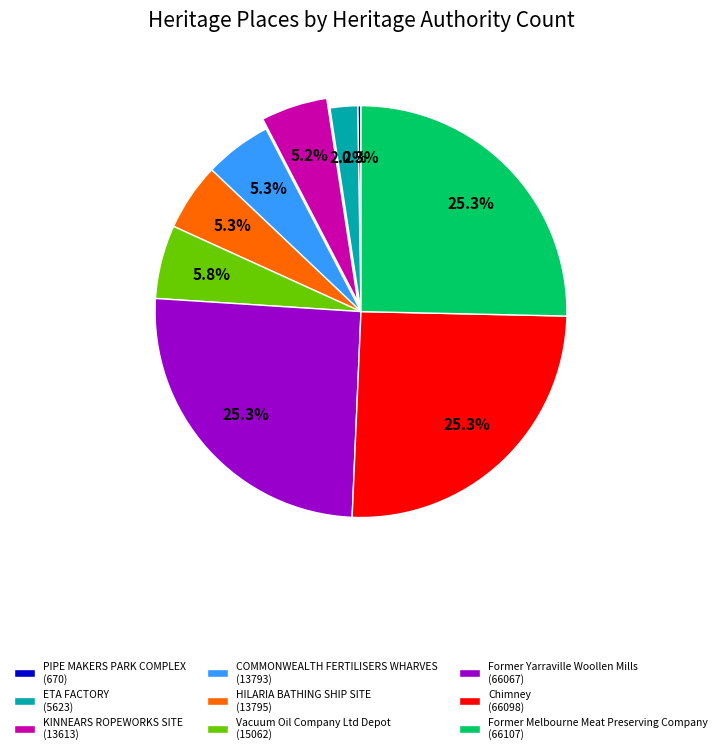

Is COMMONWEALTH FERTILISERS WHARVES (13793) the majority of the pie?

No